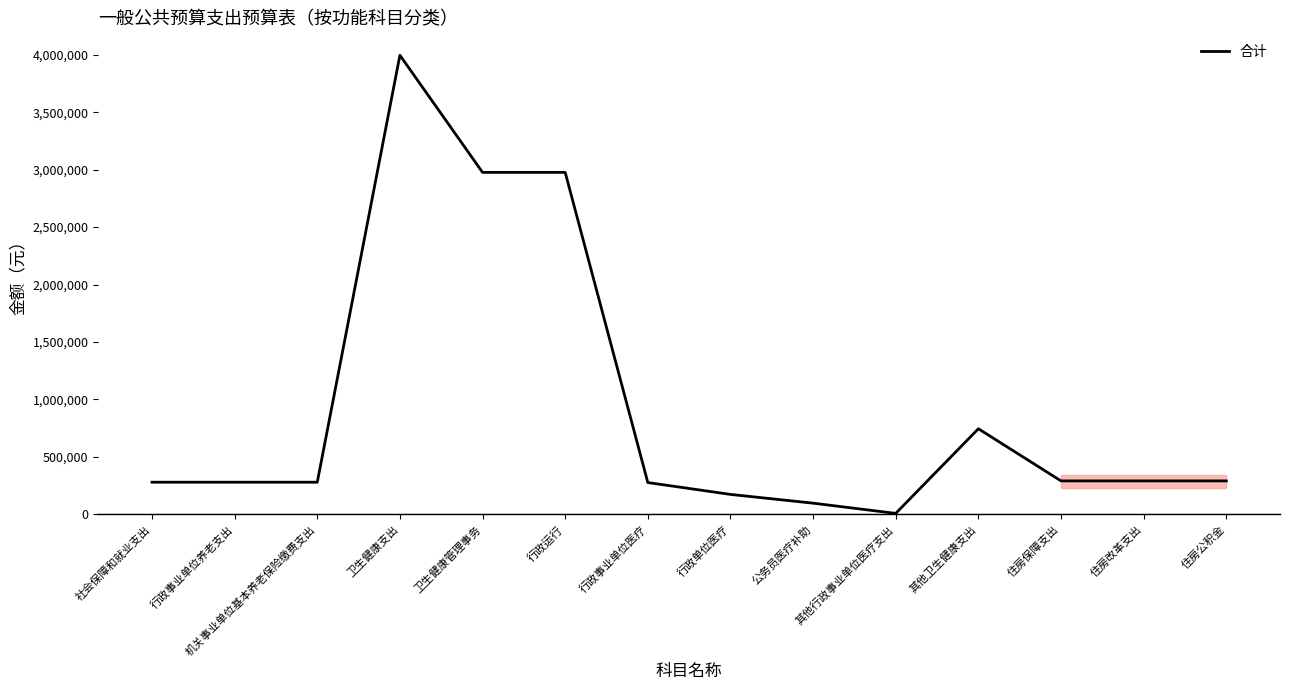

Is it true that the value at 住房改革支出 is 290000.0?

True